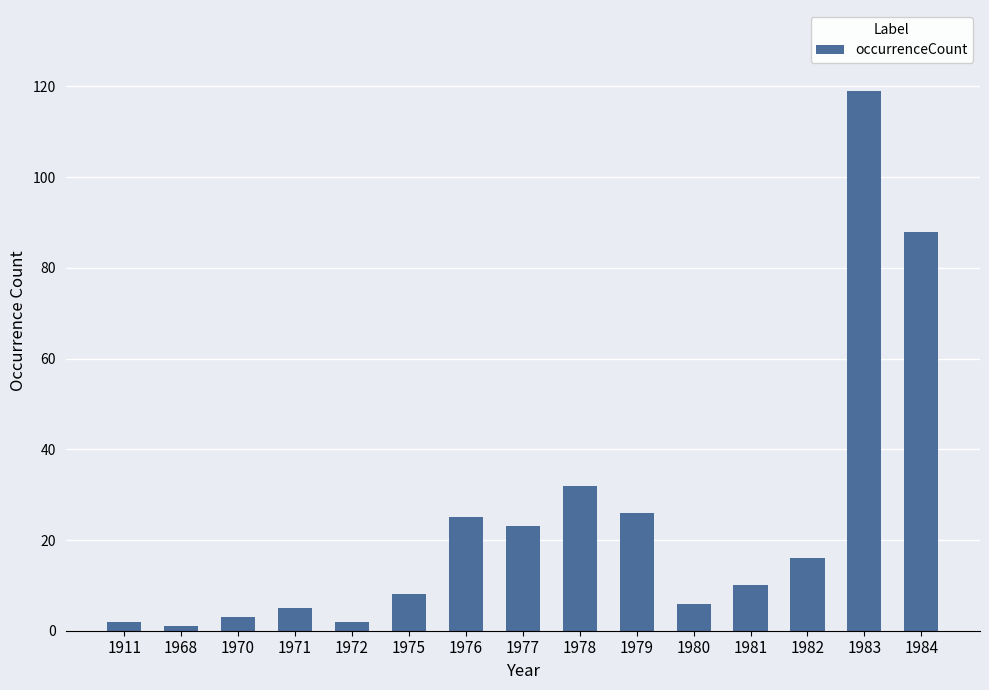

How many values are below 10?

7